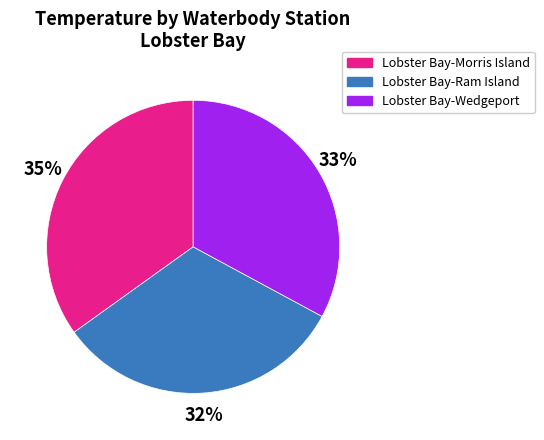

Does Lobster Bay-Morris Island account for over 50% of the chart?

No